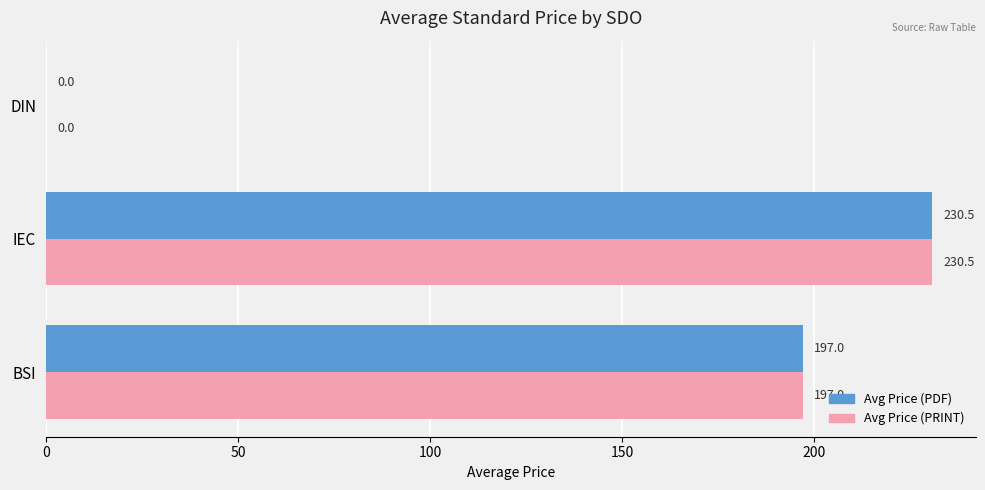

What is the sum of the Avg Price (PRINT) values at DIN and BSI?

197.0